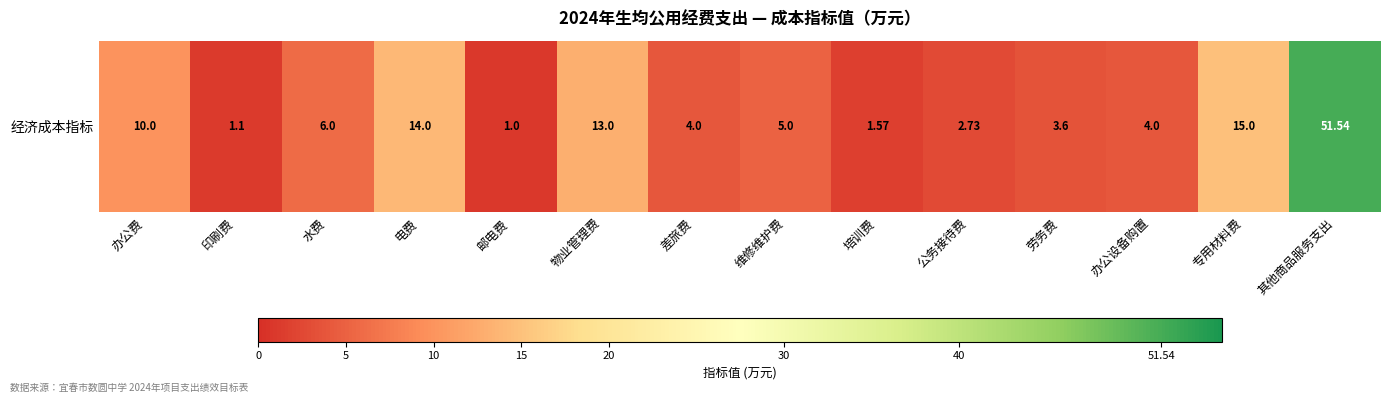

How many values are below 5?

7